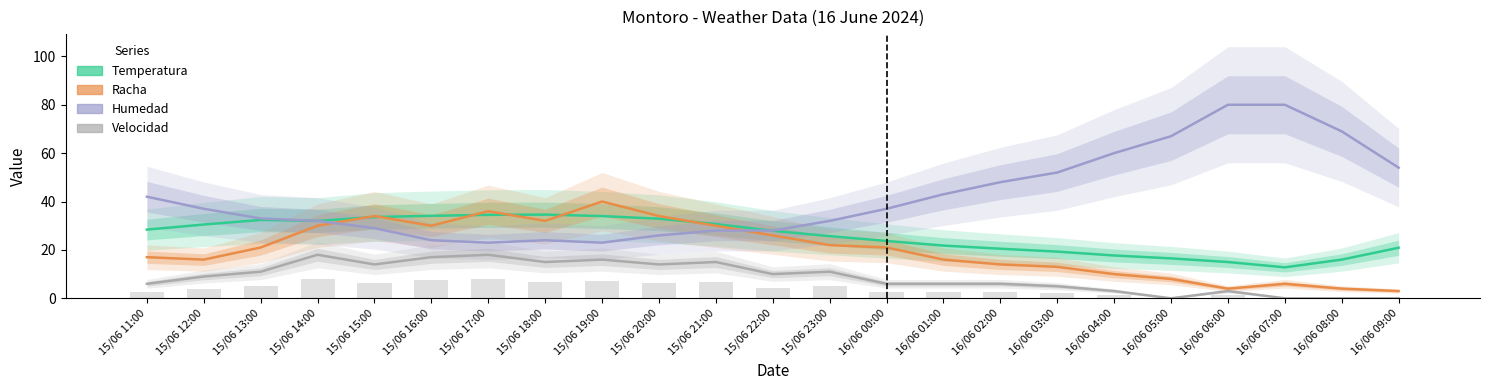

Reading left to right, transcribe all the data shown in this chart.

Temperatura: 28.4	30.5	32.4	32.0	33.6	34.1	34.5	34.6	34.0	32.9	30.7	27.9	25.7	23.7	21.8	20.5	19.3	17.7	16.5	15.0	12.8	16.0	20.9
Racha: 17.0	16.0	21.0	30.0	34.0	30.0	36.0	32.0	40.0	34.0	30.0	26.0	22.0	21.0	16.0	14.0	13.0	10.0	8.0	4.0	6.0	4.0	3.0
Humedad: 42.0	37.0	33.0	32.0	29.0	24.0	23.0	24.0	23.0	26.0	28.0	28.0	32.0	37.0	43.0	48.0	52.0	60.0	67.0	80.0	80.0	69.0	54.0
Velocidad: 6.0	9.0	11.0	18.0	14.0	17.0	18.0	15.0	16.0	14.0	15.0	10.0	11.0	6.0	6.0	6.0	5.0	3.0	0.0	3.0	0.0	0.0	0.0